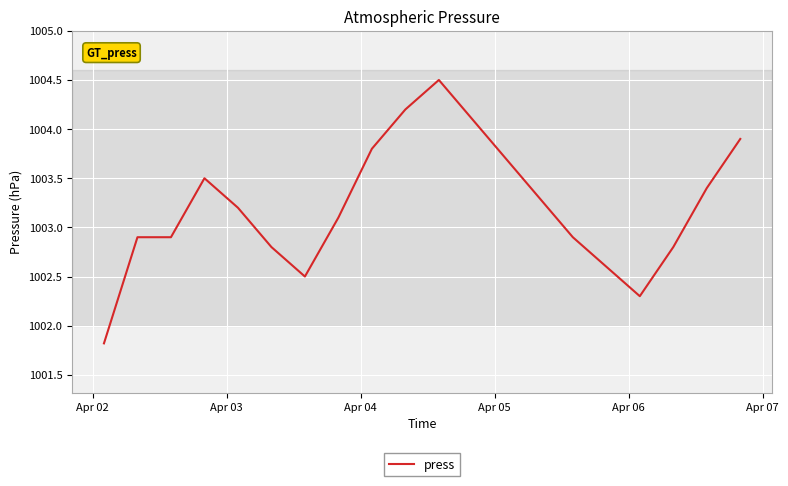

What is the greatest value displayed?

1004.5